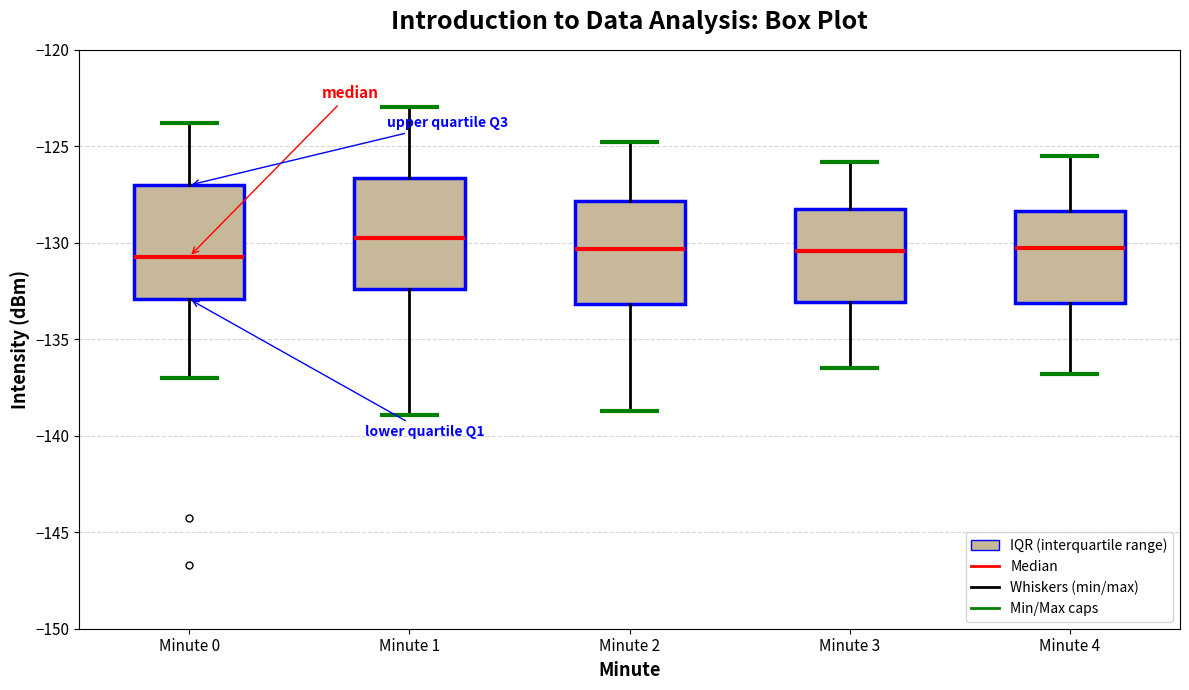

Where does the upper whisker of the box for Minute 3 end on the y-axis? The values are not printed on the chart, so give them approximately, as read against the axis.

-126.0